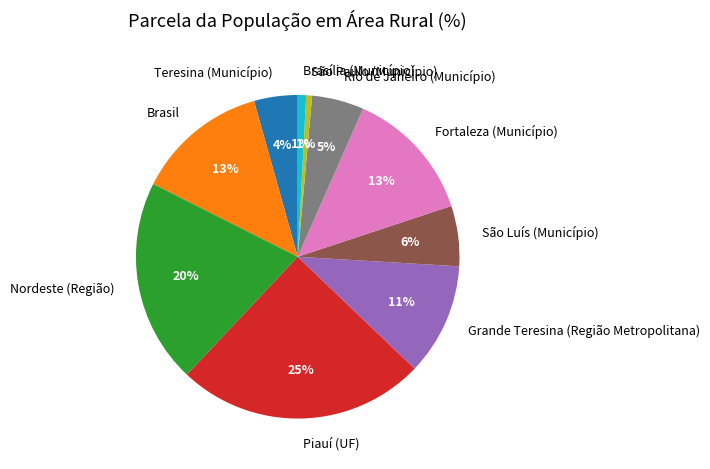

To the nearest percent, what percentage of the pie is Grande Teresina (Região Metropolitana)?

11%